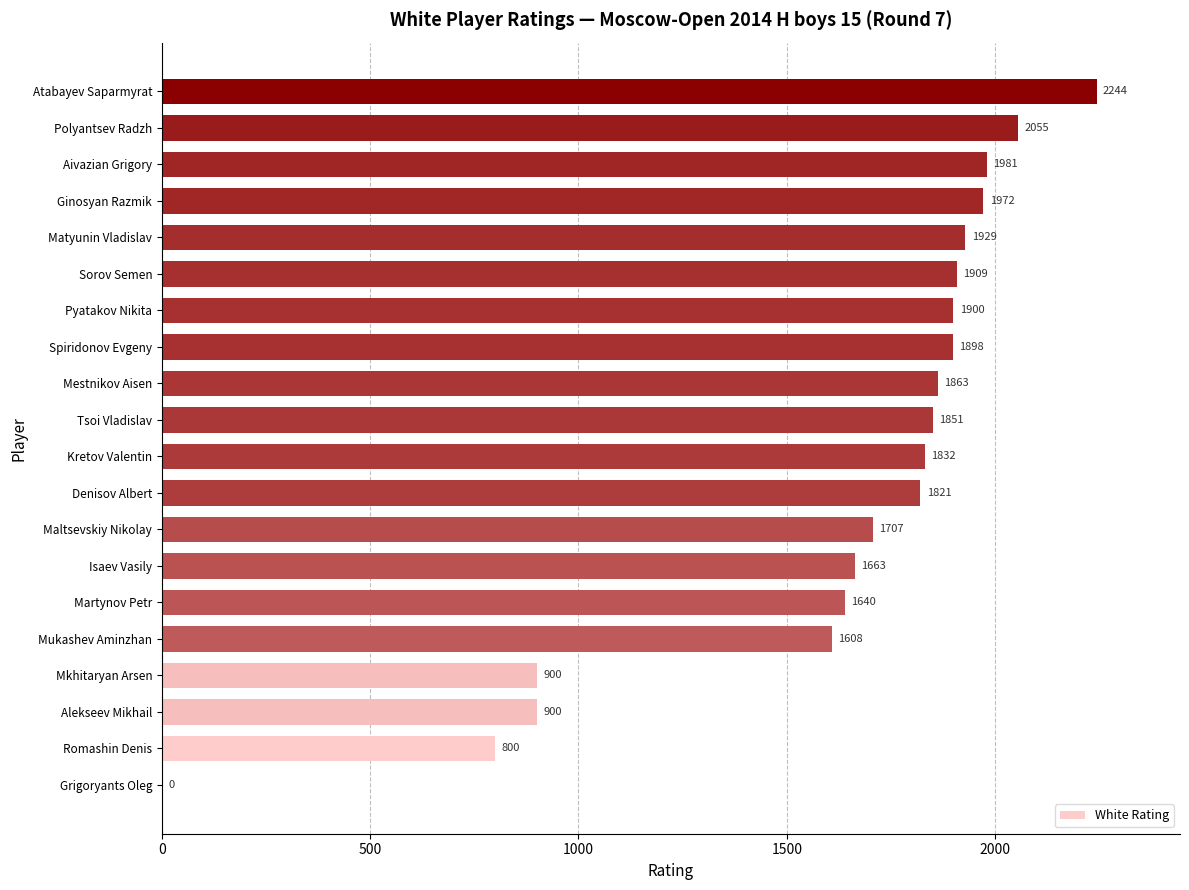

What is the approximate value at Aivazian Grigory, to the nearest 50?

2000